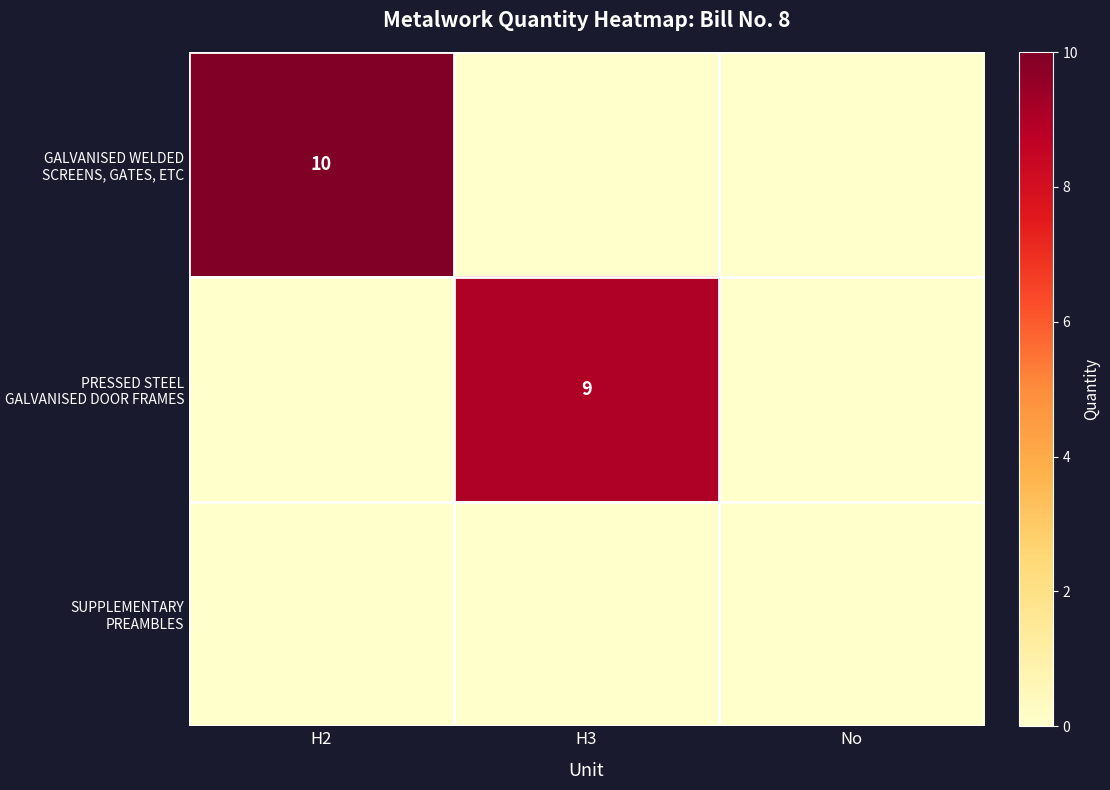

What is the spread (max minus min) of values at H2?

10